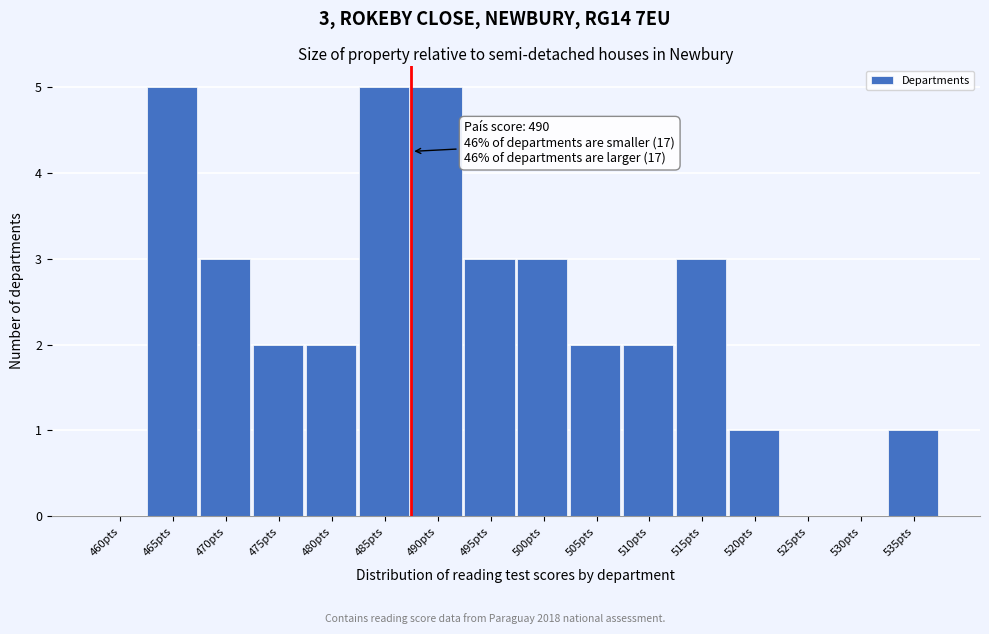

Reading left to right, list all the values displayed in this chart.

460pts=0	465pts=5	470pts=3	475pts=2	480pts=2	485pts=5	490pts=5	495pts=3	500pts=3	505pts=2	510pts=2	515pts=3	520pts=1	525pts=0	530pts=0	535pts=1